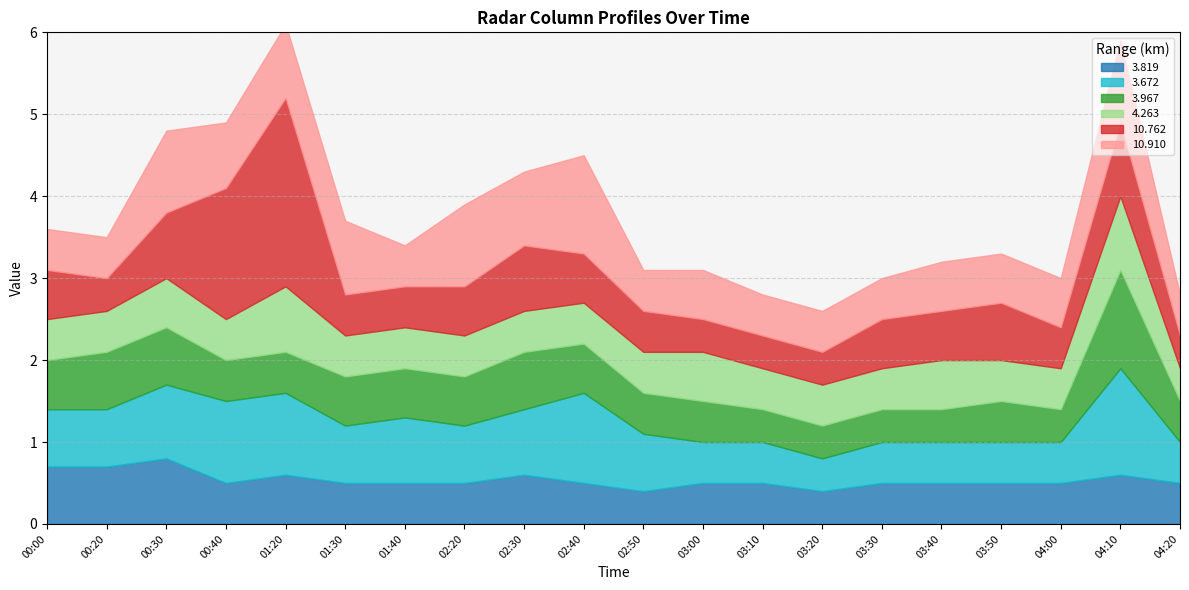

What position from the right is 00:20?

19